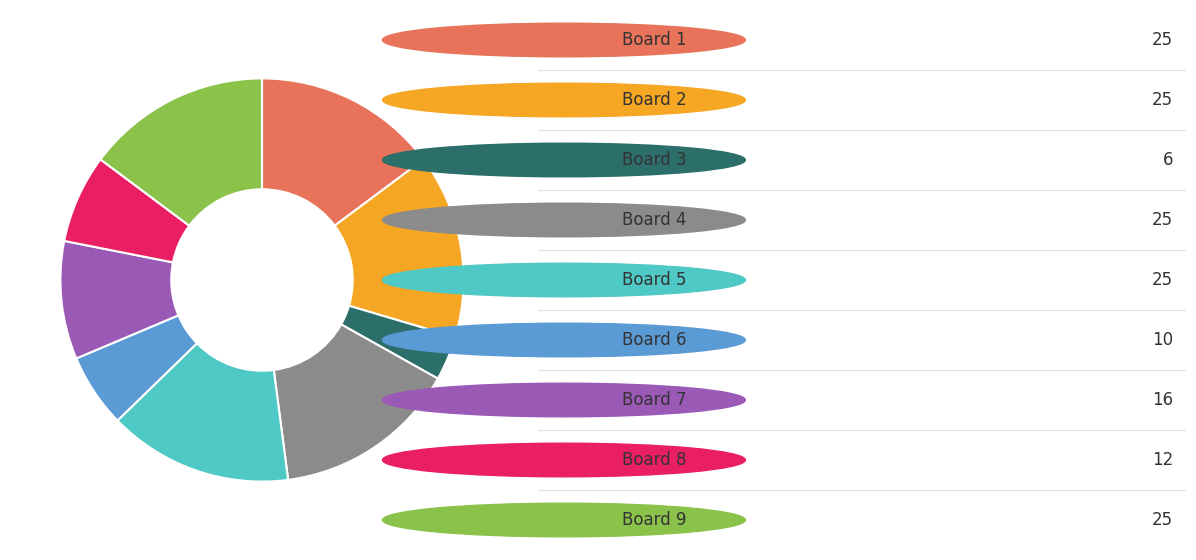

Is there any slice that represents more than half of the pie?

No